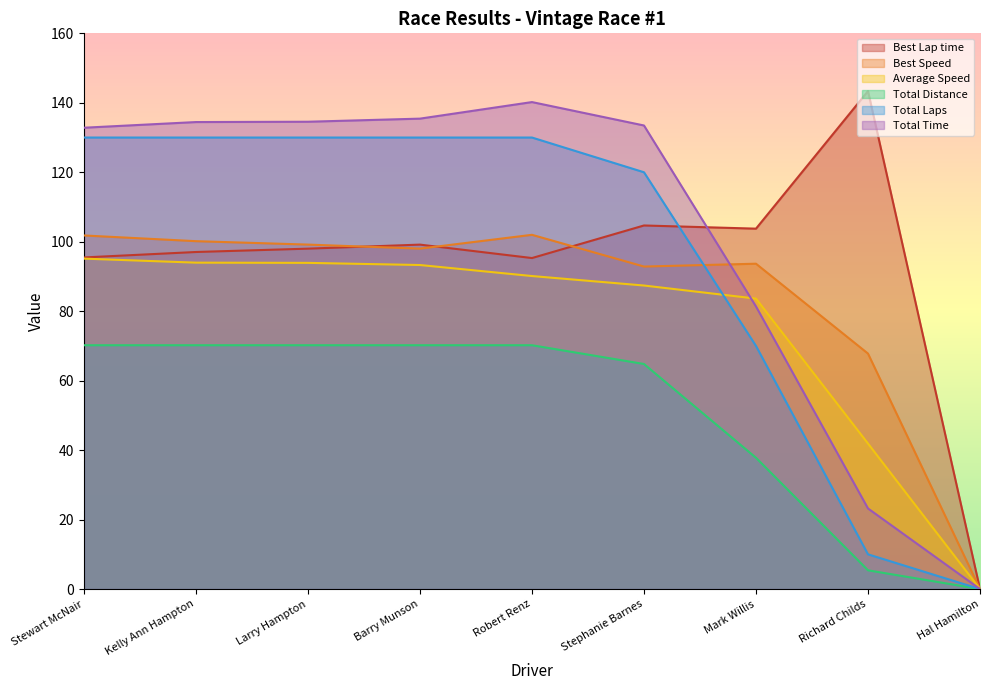

How many data points does each series have?

9